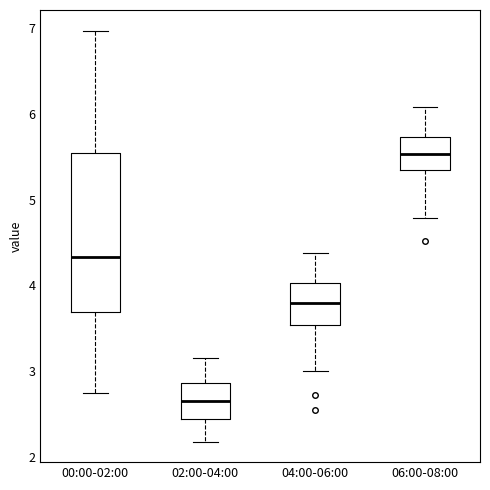

Comparing the boxes themselves (not the whiskers), which one is the tallest?

00:00-02:00